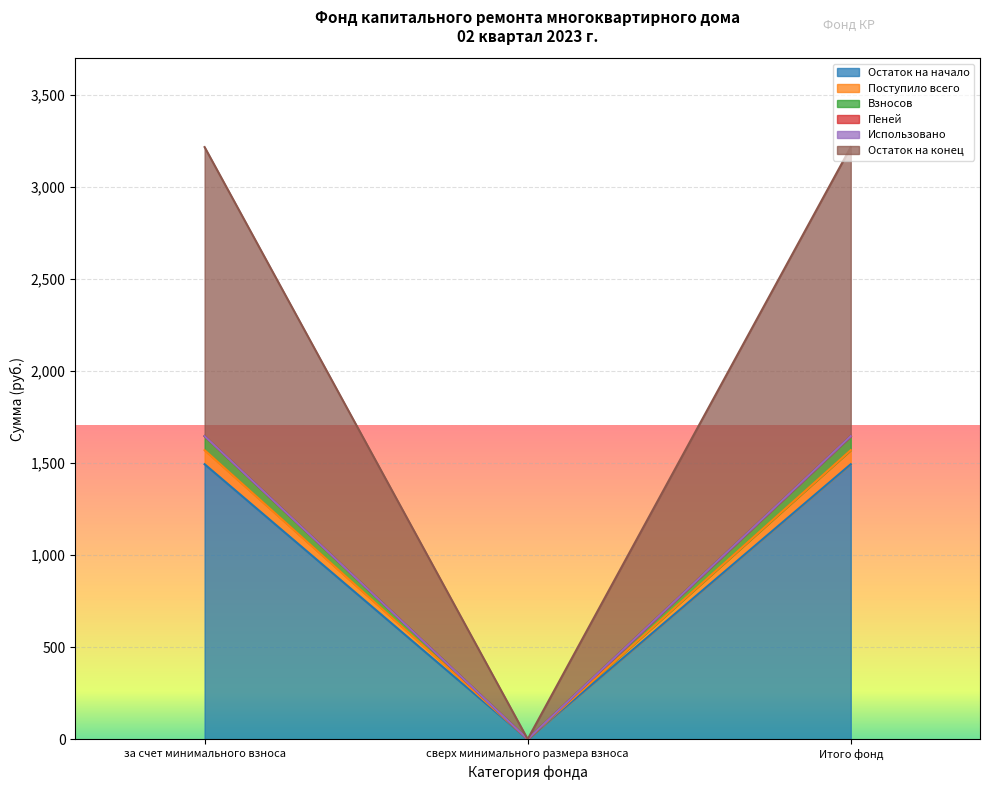

What position from the right is сверх минимального размера взноса?

2